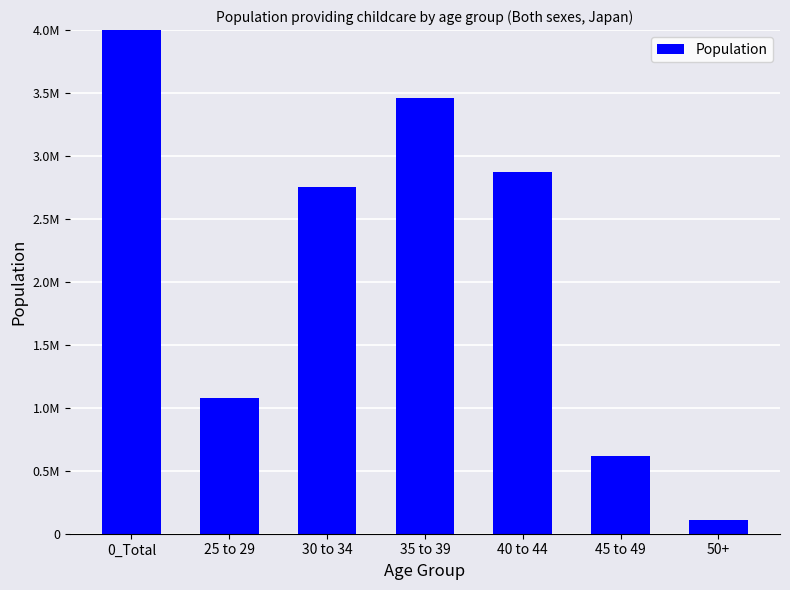

Reading left to right, transcribe all the data shown in this chart.

0_Total=11119500	25 to 29=1077000	30 to 34=2756000	35 to 39=3459600	40 to 44=2870100	45 to 49=621200	50+=110000